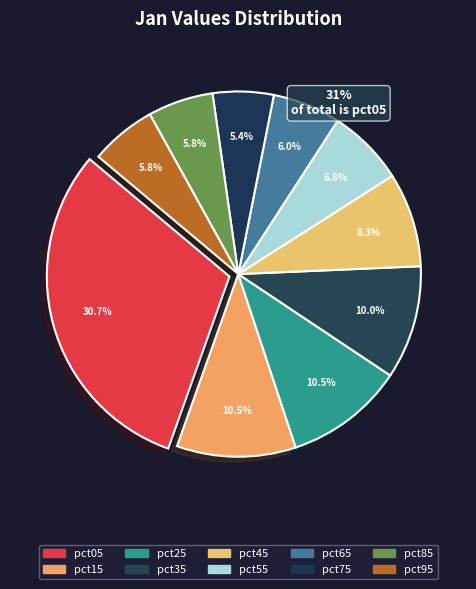

Is there any slice that represents more than half of the pie?

No